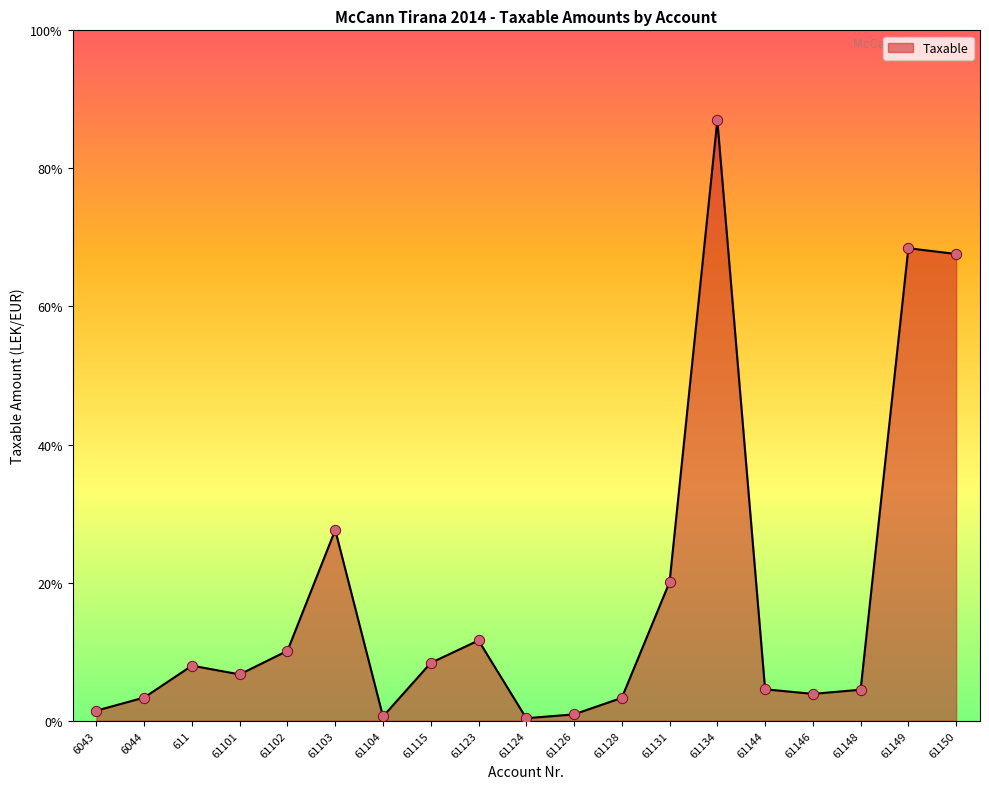

What is the change in value from 61128 to 61146?

+98624.9